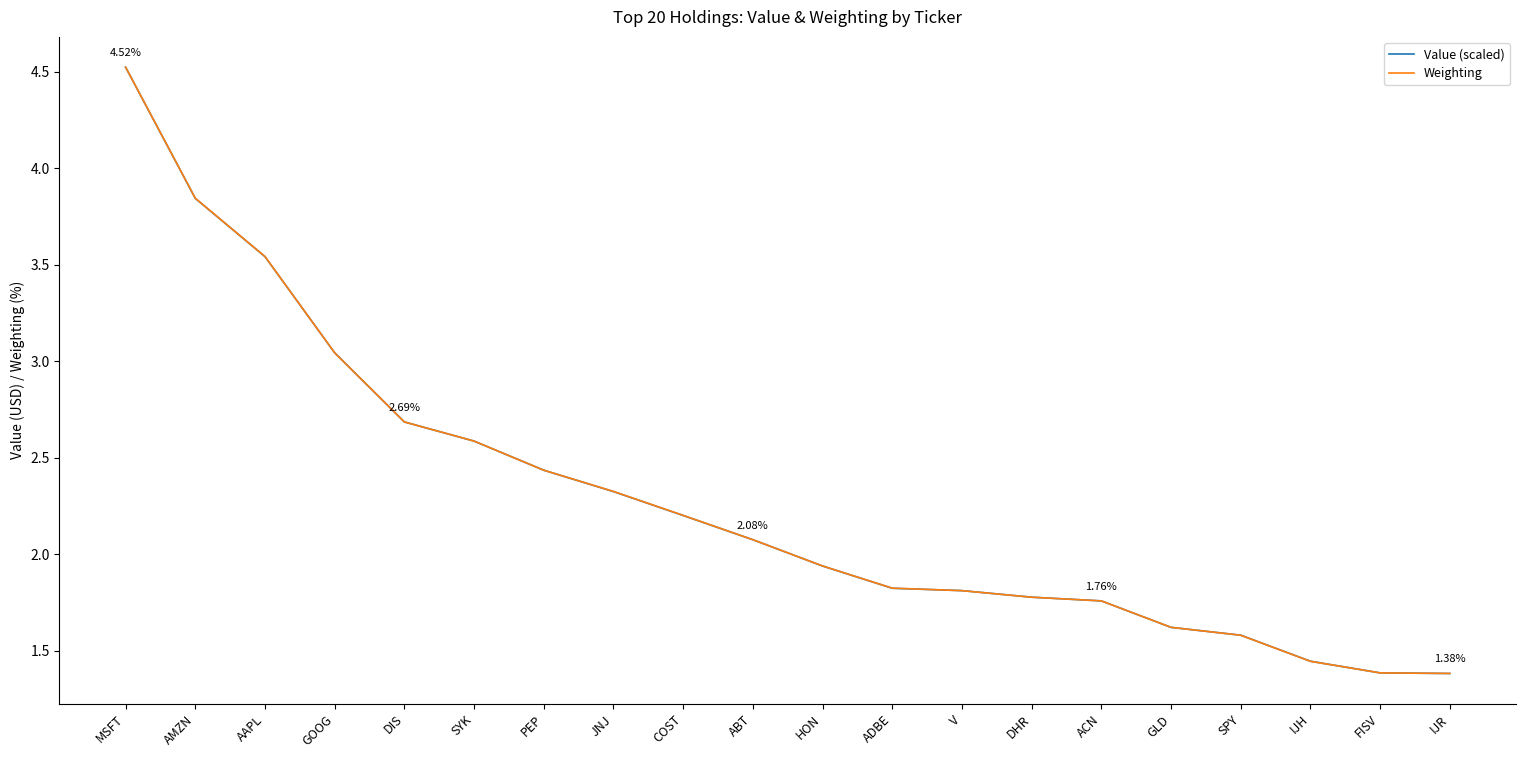

At which category is the sum across all series the highest?

MSFT